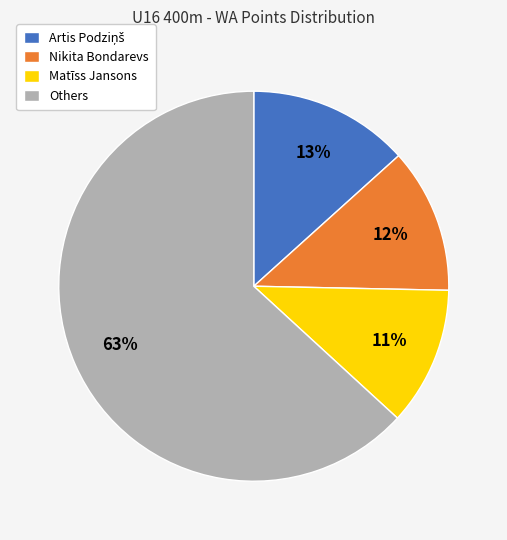

Do Matīss Jansons and Others together represent more than half of the pie?

Yes